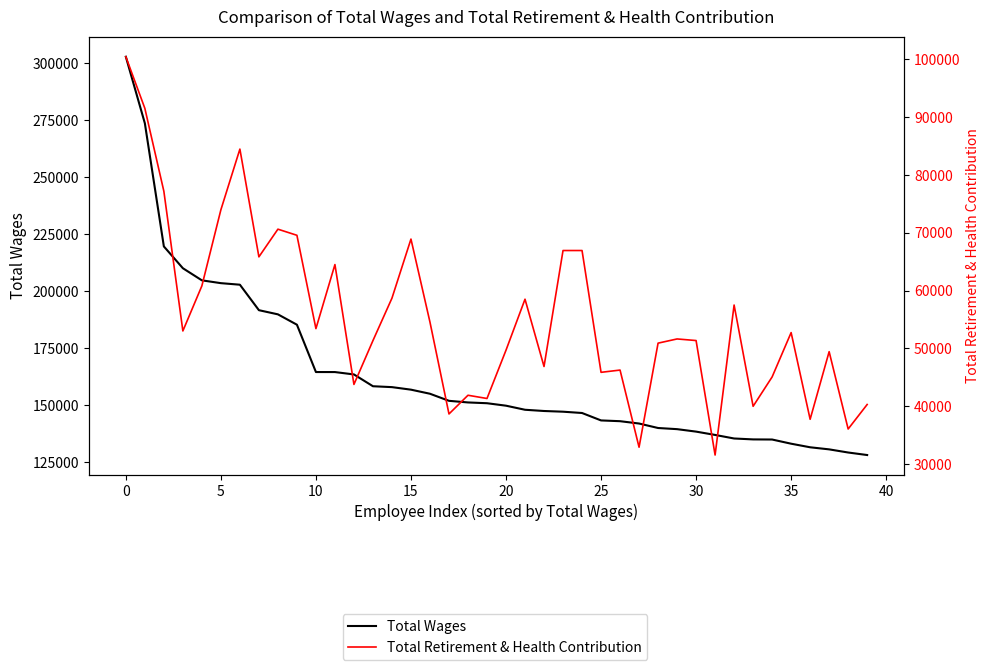

Which series has the widest spread of values?

Total Wages